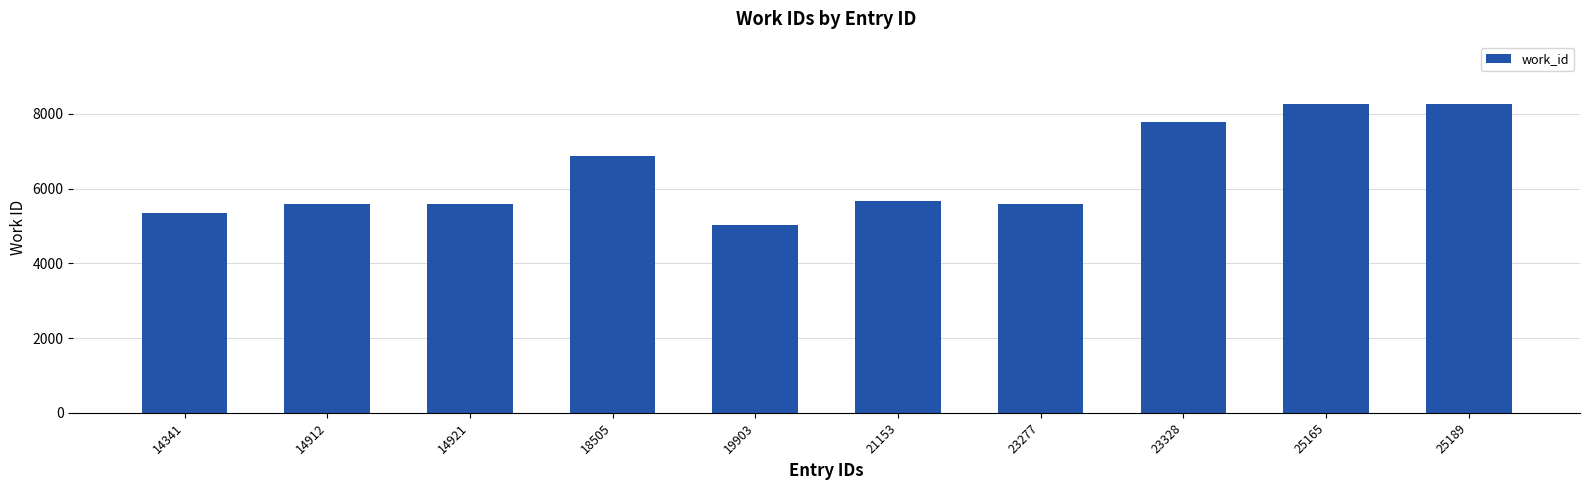

What is the difference between the values at 25165 and 21153?

2613